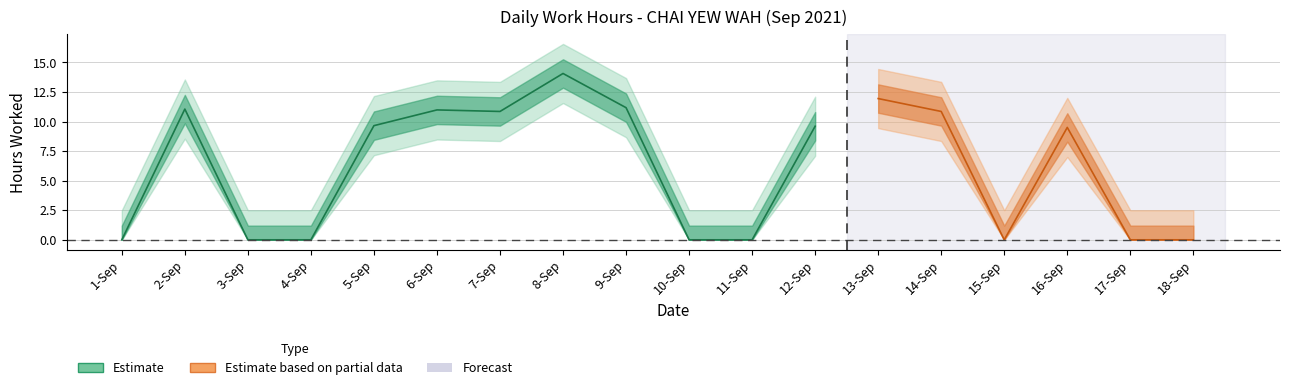

Reading left to right, list all the values displayed in this chart.

1-Sep=0.0	2-Sep=11.1	3-Sep=0.0	4-Sep=0.0	5-Sep=9.7	6-Sep=11.0	7-Sep=10.8	8-Sep=14.1	9-Sep=11.2	10-Sep=0.0	11-Sep=0.0	12-Sep=9.6	13-Sep=11.9	14-Sep=10.8	15-Sep=0.0	16-Sep=9.5	17-Sep=0.0	18-Sep=0.0